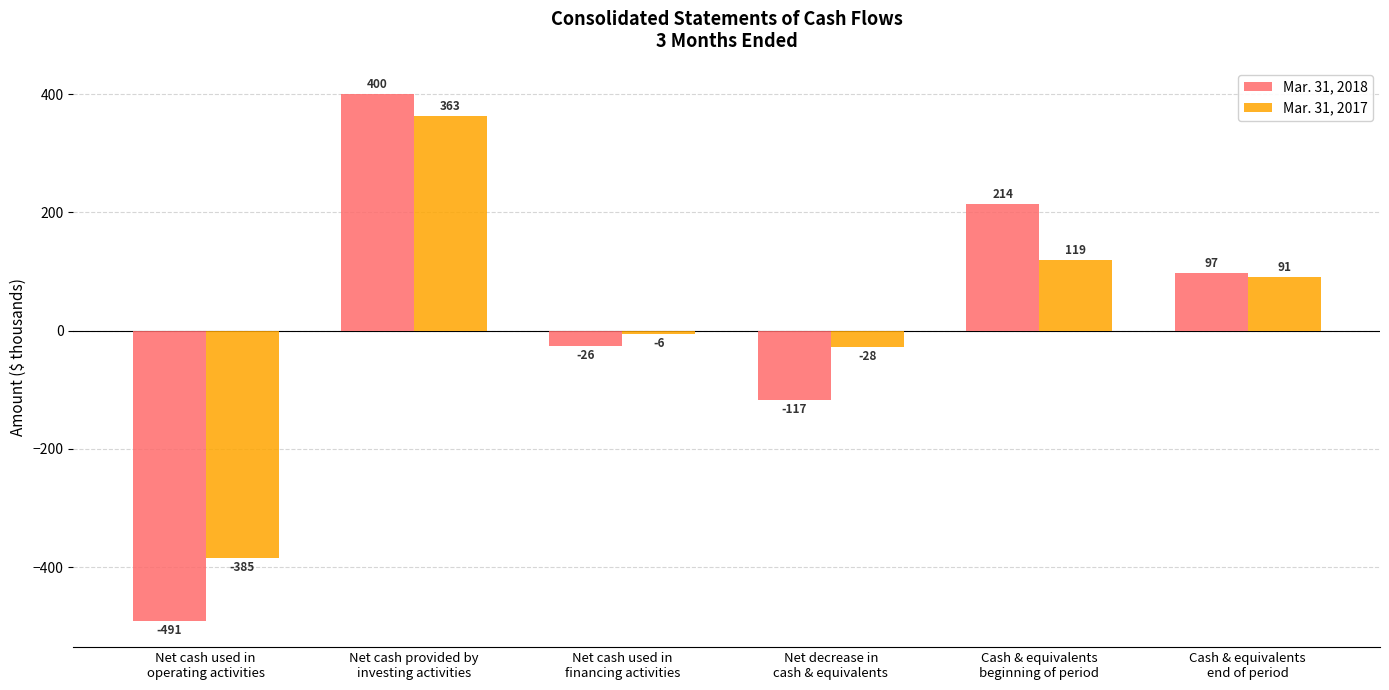

What is the average value of the Mar. 31, 2017 series?

26